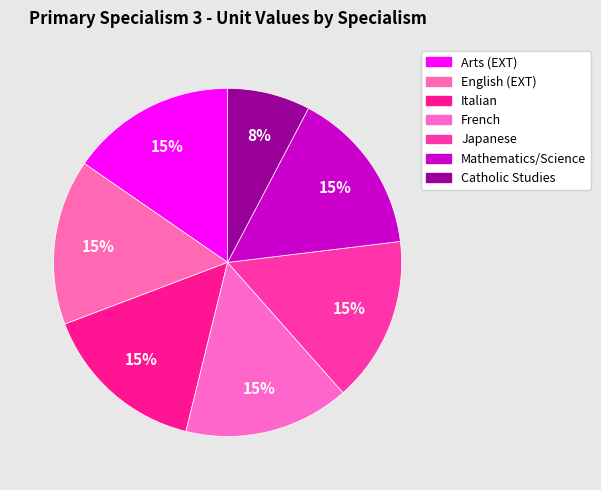

How many slices are in this pie chart?

7